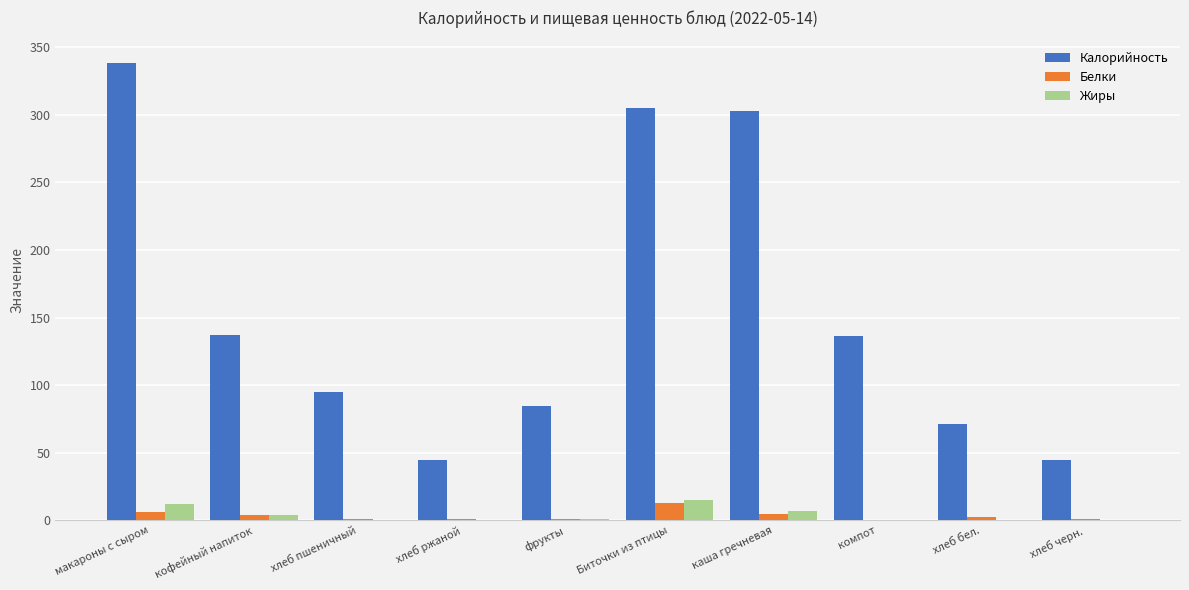

True or false: Калорийность has a value of 71.2 at хлеб бел..

True